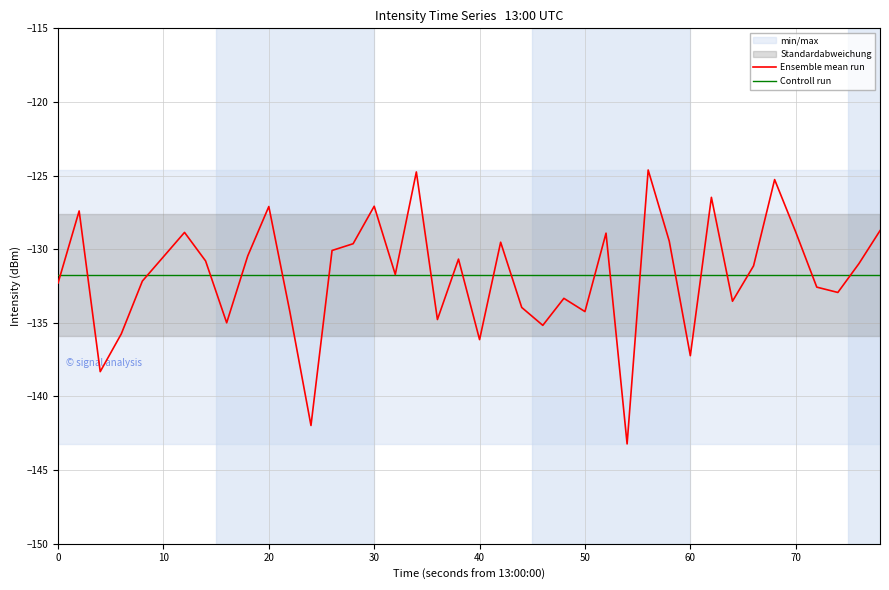

Which series has the largest total across all categories?

Ensemble mean run